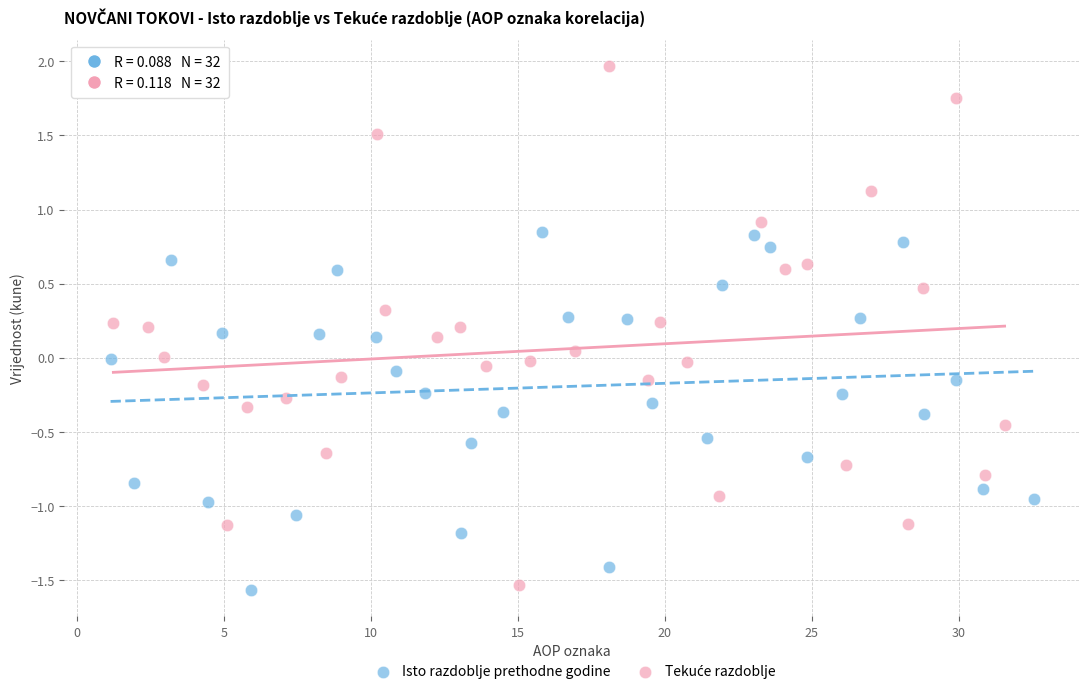

Which series reaches the minimum Y coordinate?

Isto razdoblje prethodne godine